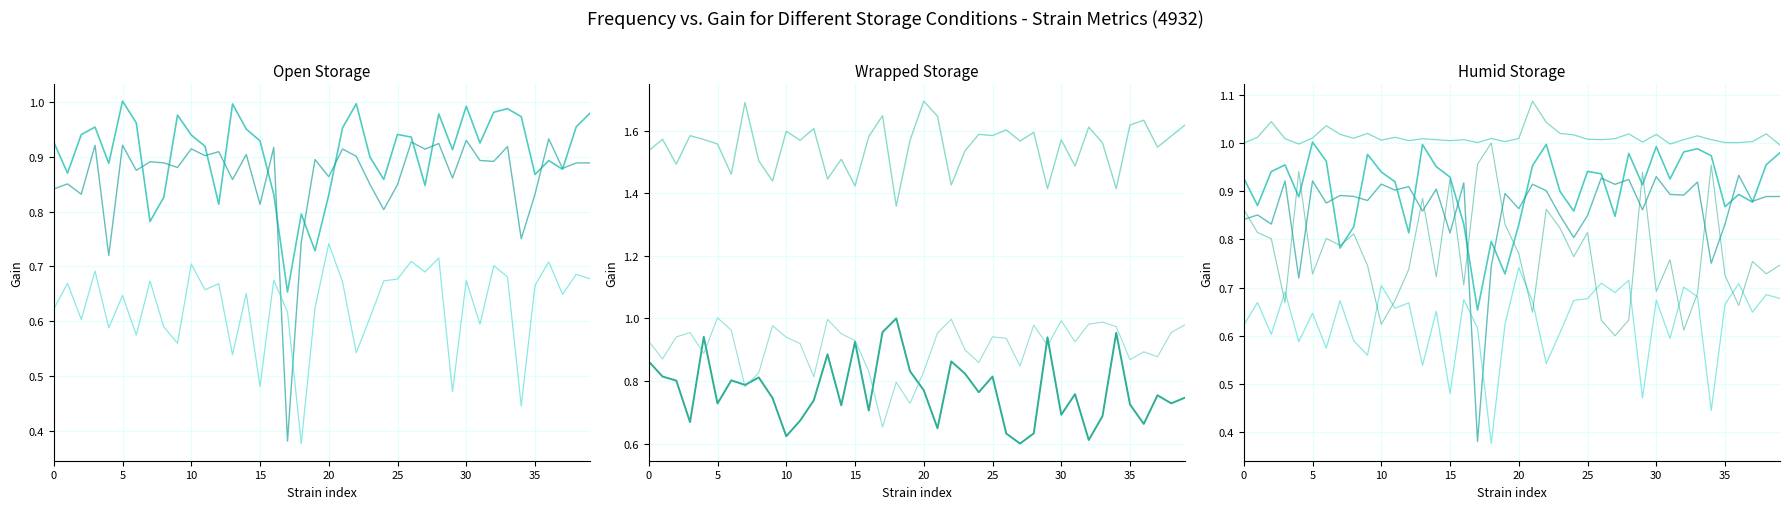

What is the difference between the maximum and minimum values in the m_exp_ctrl_p (scaled) series?

0.1